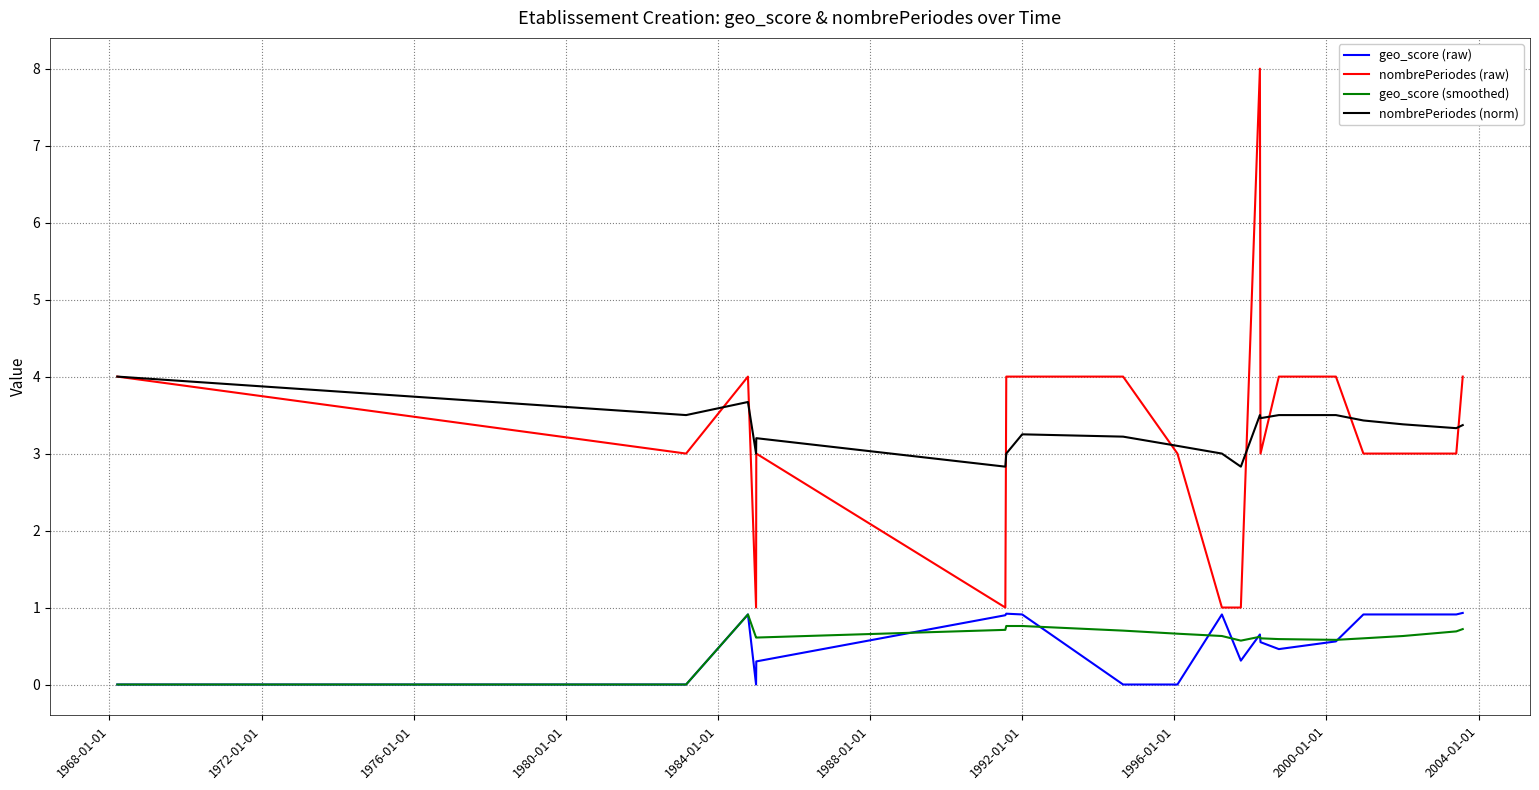

Which series has the widest spread of values?

nombrePeriodes (raw)